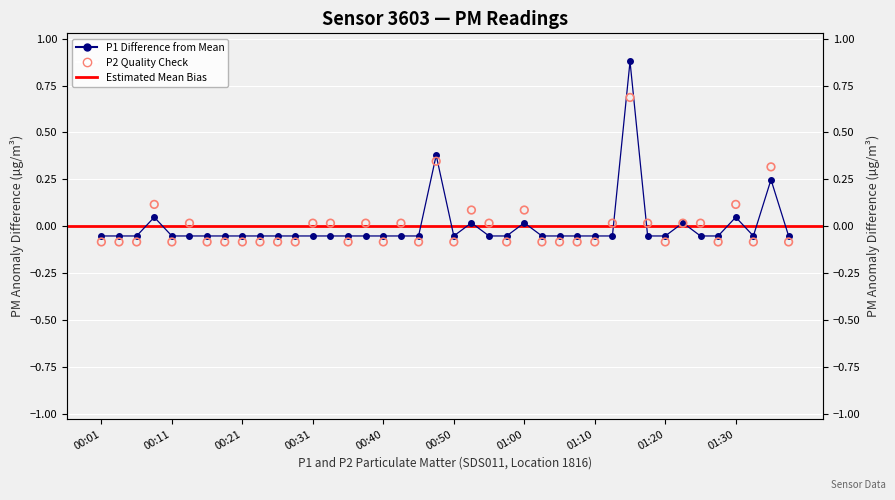

Is the value of P2 at 01:07 greater than the value of P1 at 01:32?

No